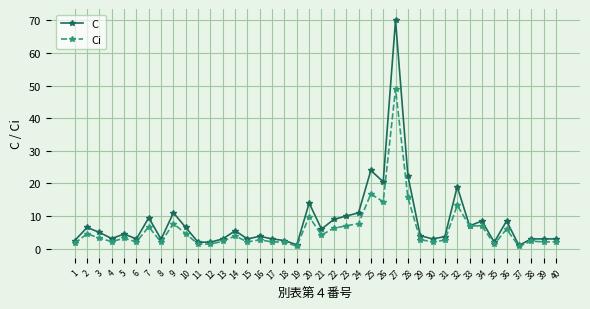

At which category does the chart reach its peak across all series?

27